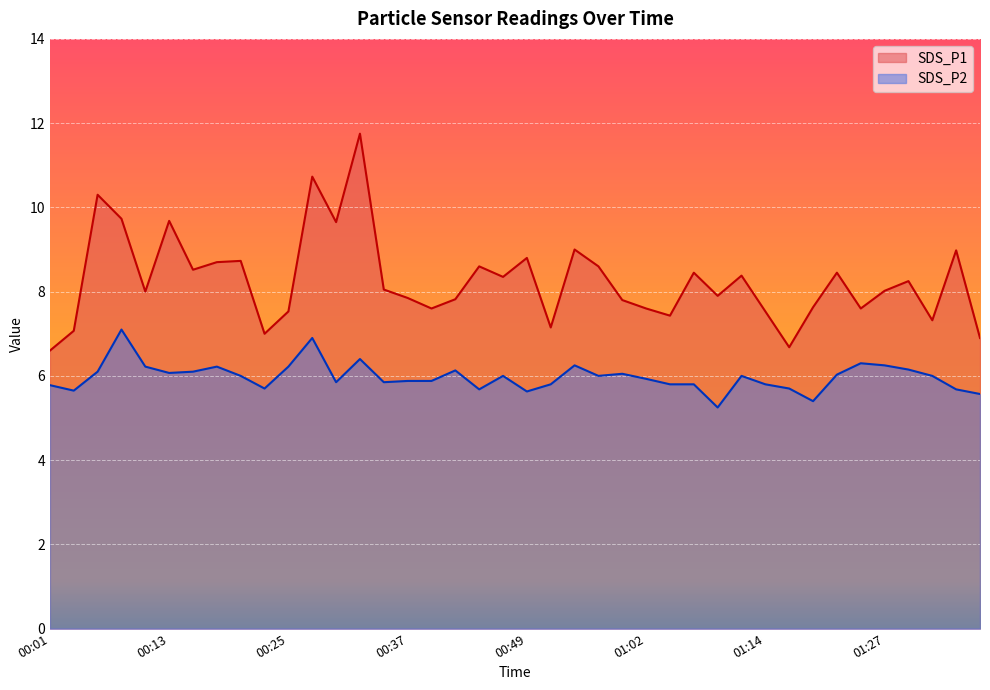

Between 00:37 and 00:57, which series saw the biggest shift?

SDS_P1